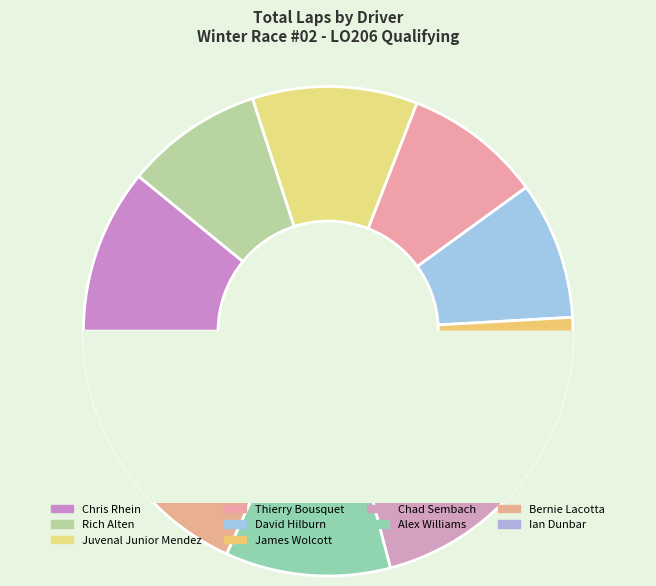

Is Bernie Lacotta the majority of the pie?

No